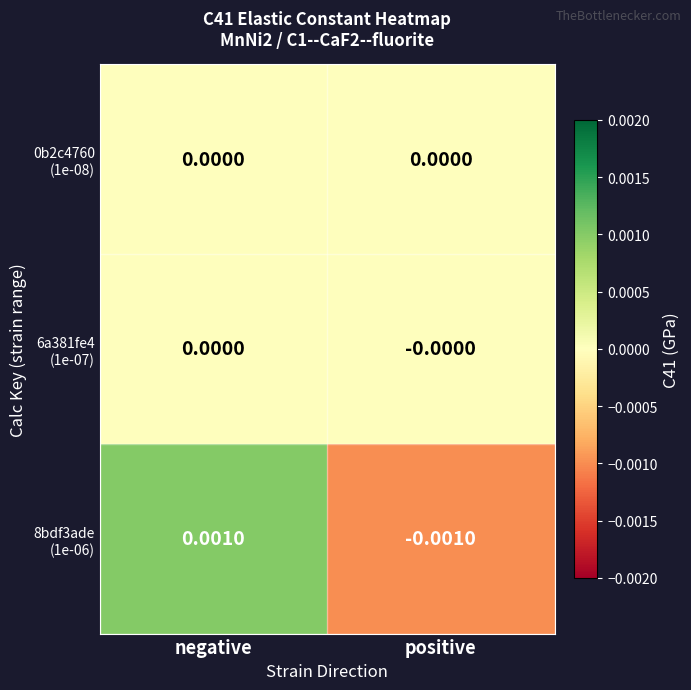

Count the number of data series in this chart.

3